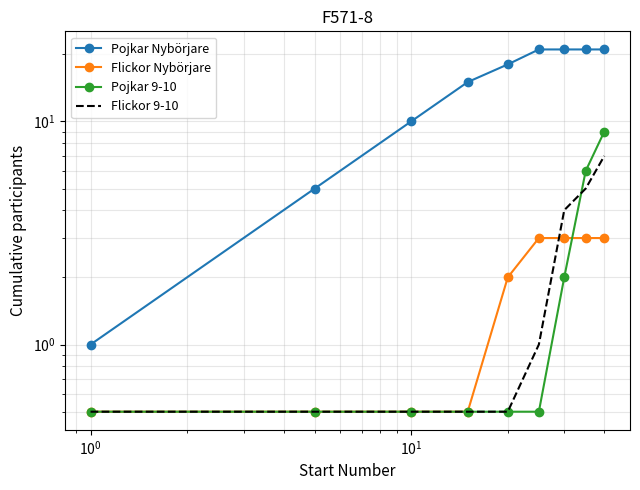

What is the average value of the Flickor 9-10 series?

2.2